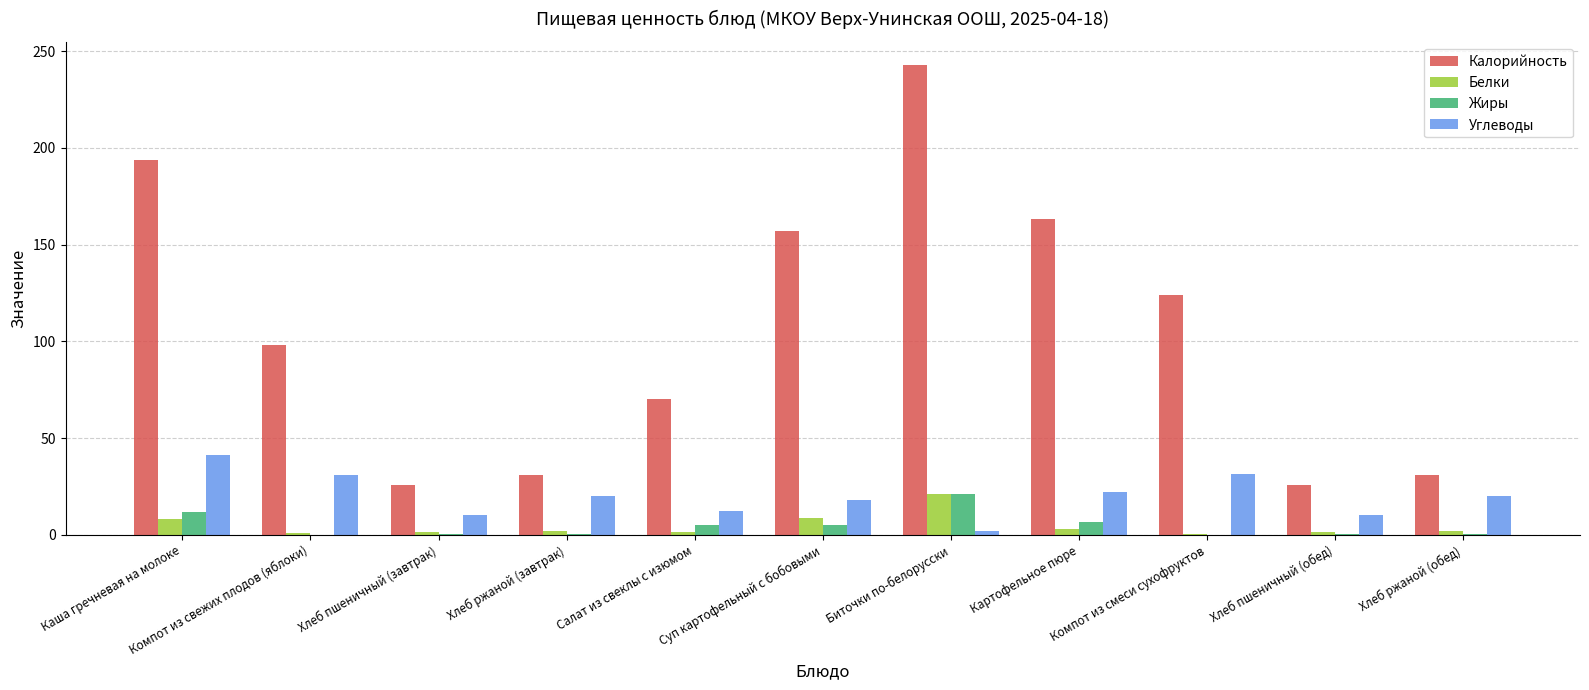

Which series changed the most between Салат из свеклы с изюмом and Хлеб пшеничный (обед)?

Калорийность